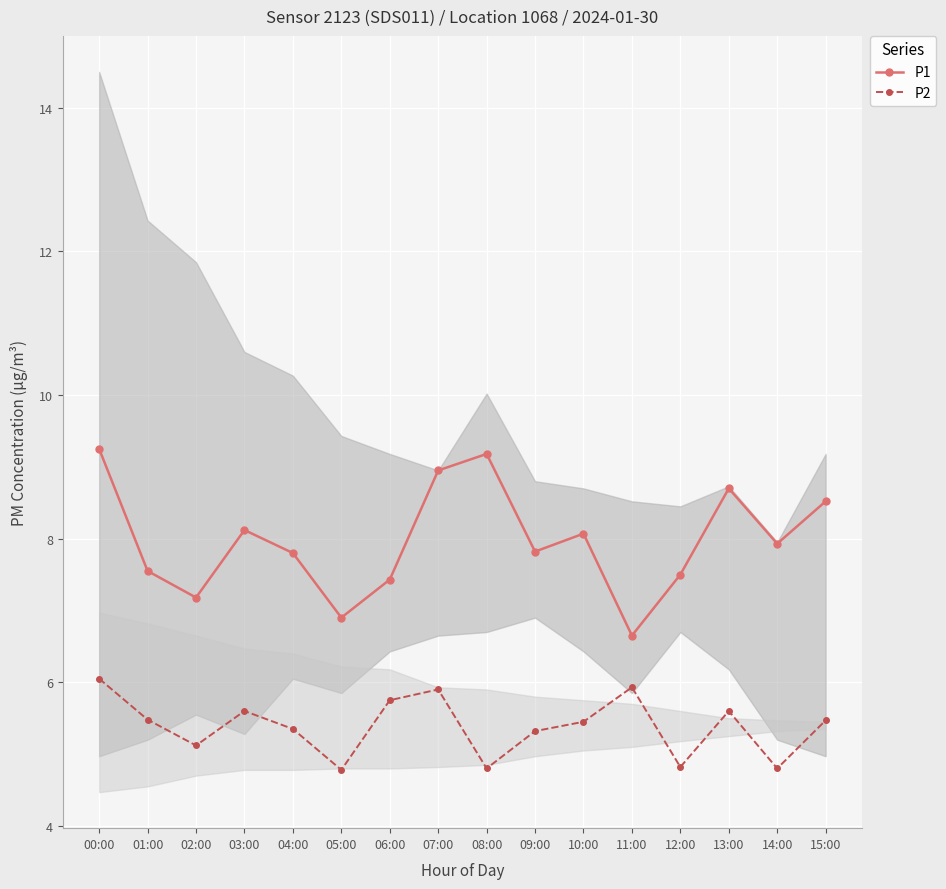

Which series has the widest spread of values?

P1